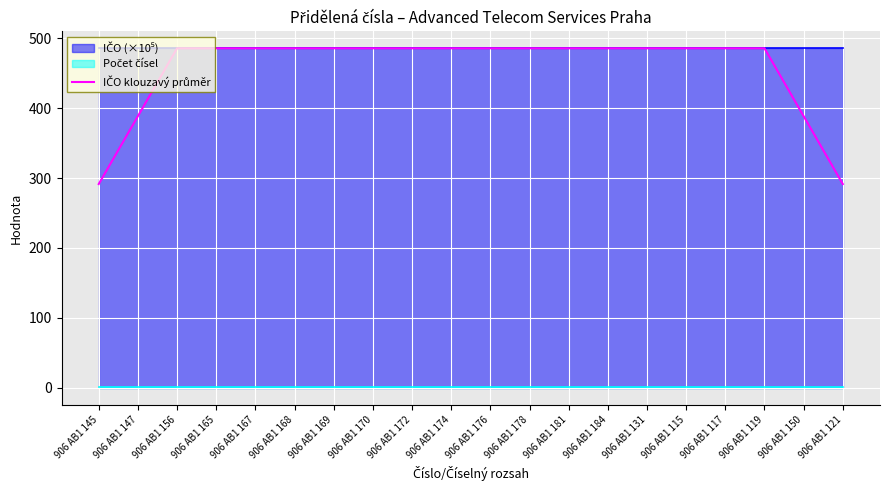

Reading left to right, list all the values displayed in this chart.

906 AB1 145=291.5	906 AB1 147=388.7	906 AB1 156=485.8	906 AB1 165=485.8	906 AB1 167=485.8	906 AB1 168=485.8	906 AB1 169=485.8	906 AB1 170=485.8	906 AB1 172=485.8	906 AB1 174=485.8	906 AB1 176=485.8	906 AB1 178=485.8	906 AB1 181=485.8	906 AB1 184=485.8	906 AB1 131=485.8	906 AB1 115=485.8	906 AB1 117=485.8	906 AB1 119=485.8	906 AB1 150=388.7	906 AB1 121=291.5